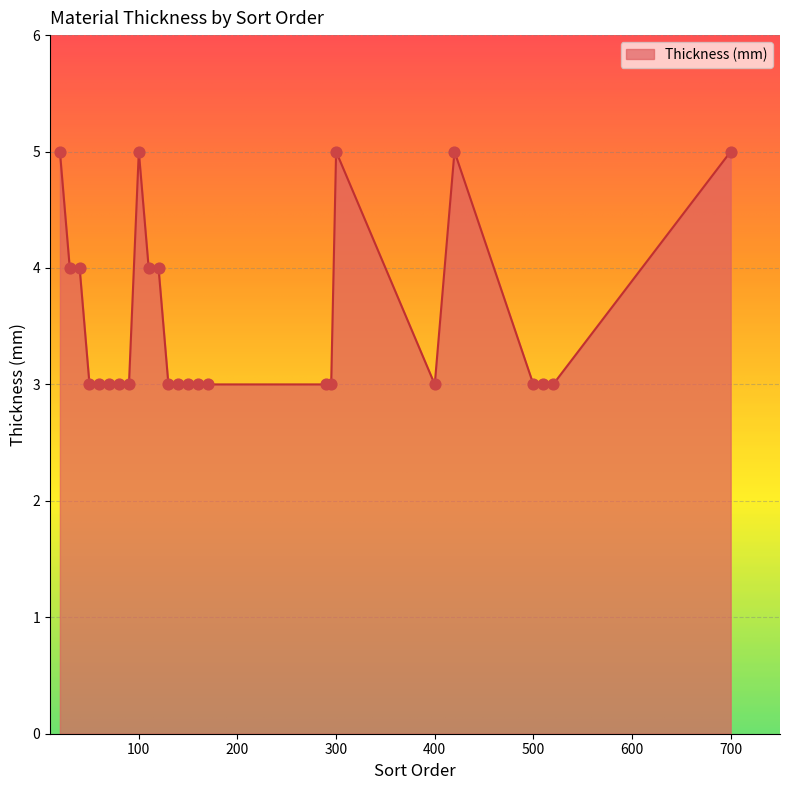

What is the minimum value shown in the chart?

3